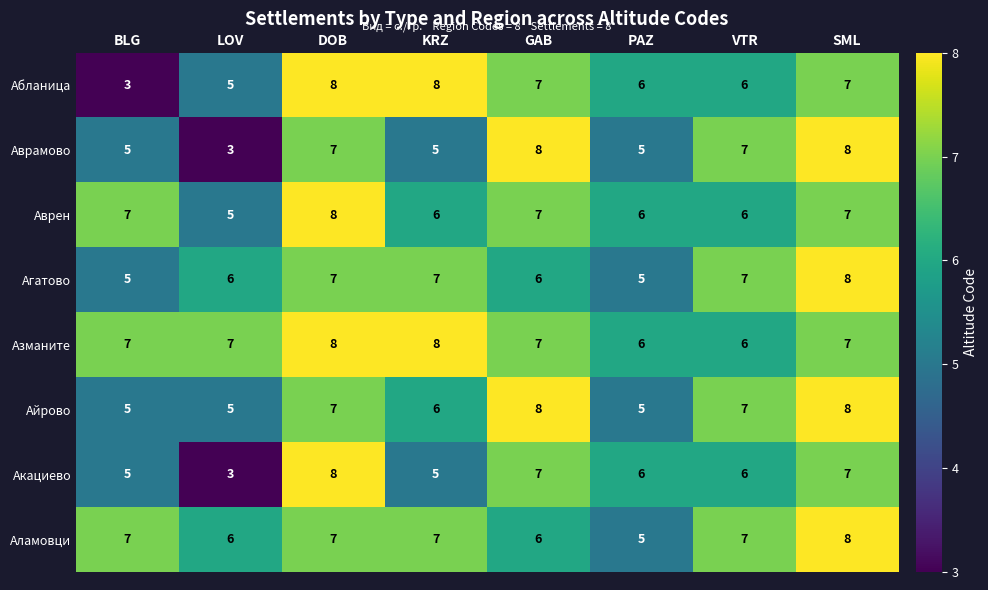

Is the value of Агатово at KRZ greater than the value of Азманите at VTR?

Yes